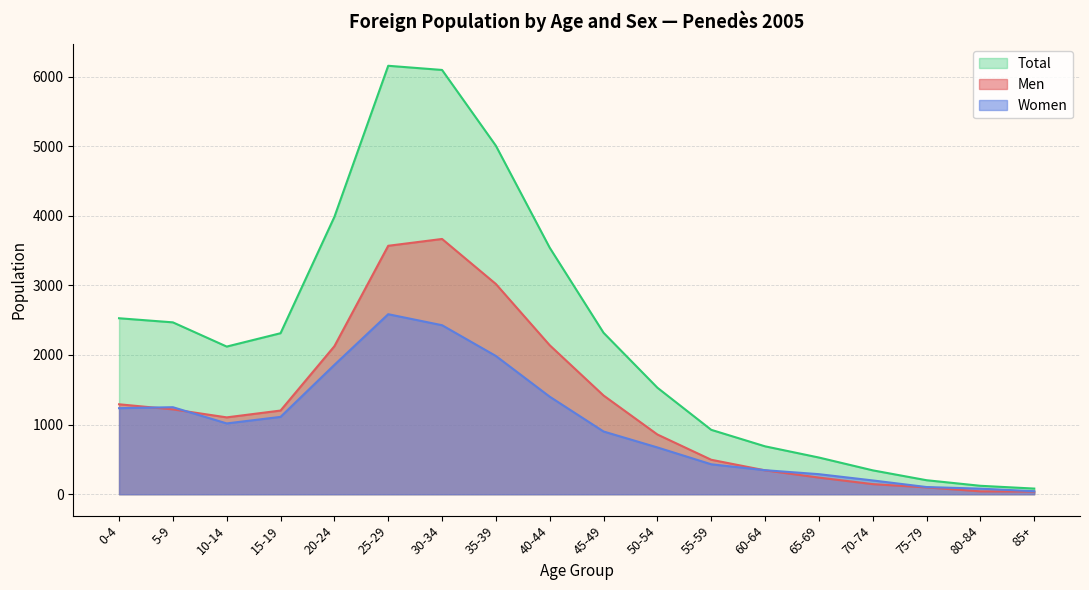

List the series in order of their overall mean, highest first.

Total, Men, Women